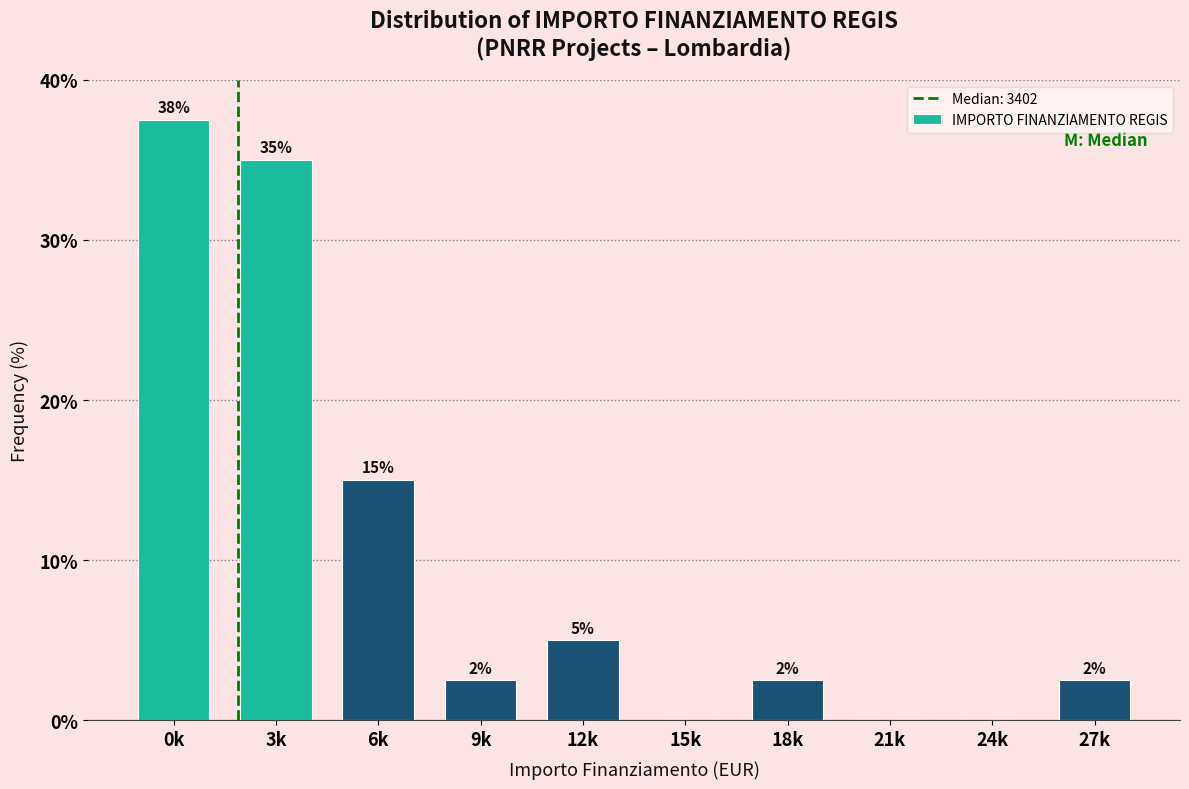

Are the bars horizontal?

No